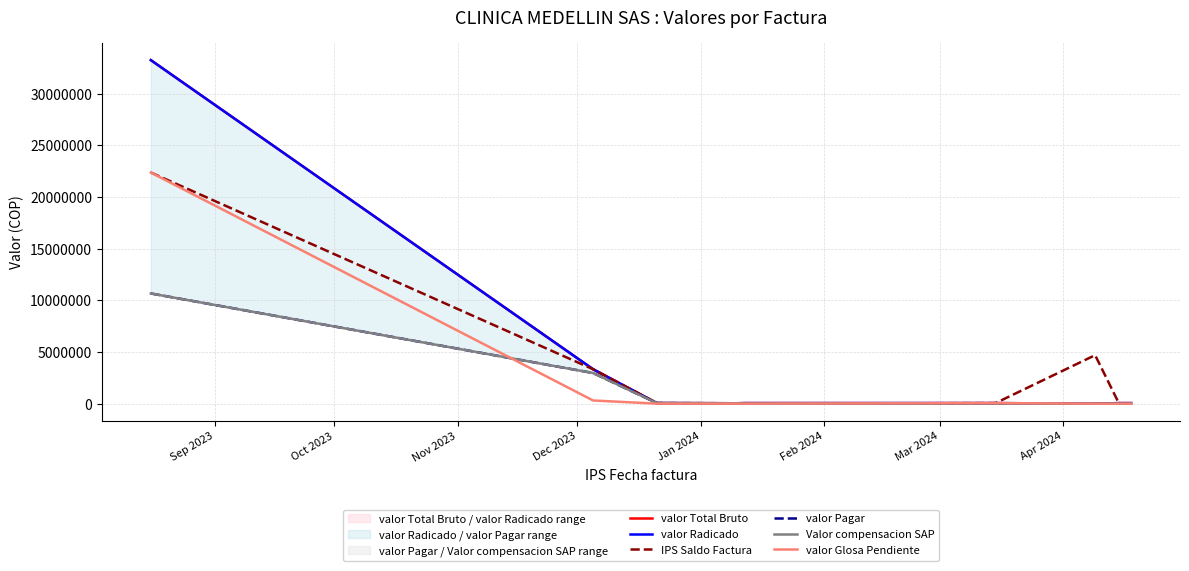

What is the average value of the IPS Saldo Factura series?

3057601